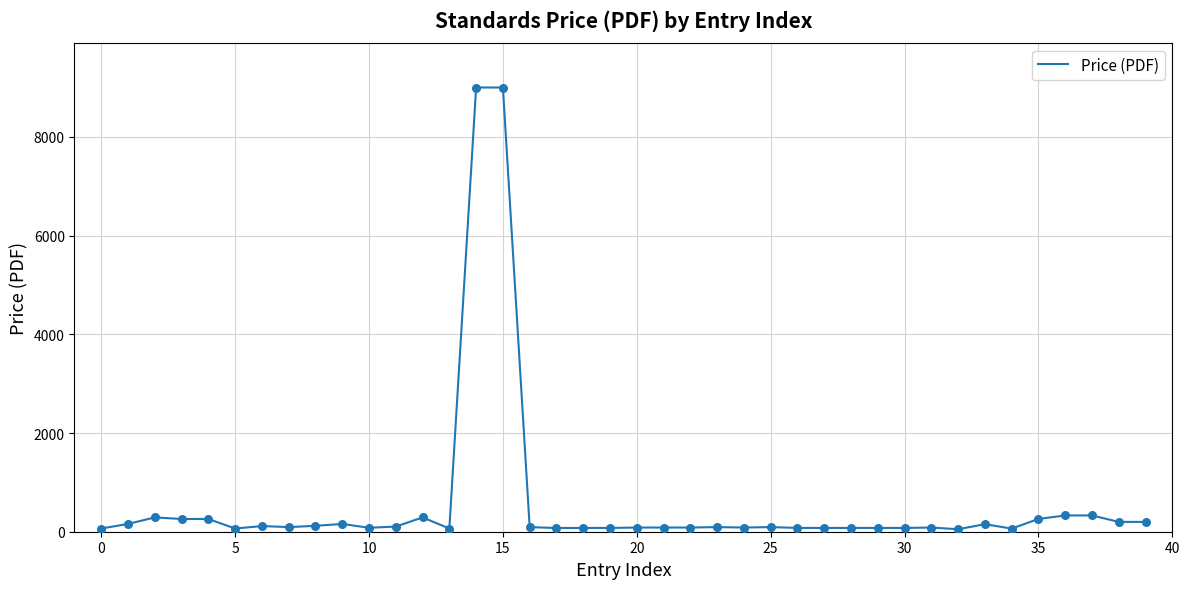

What is the greatest value displayed?

9000.0